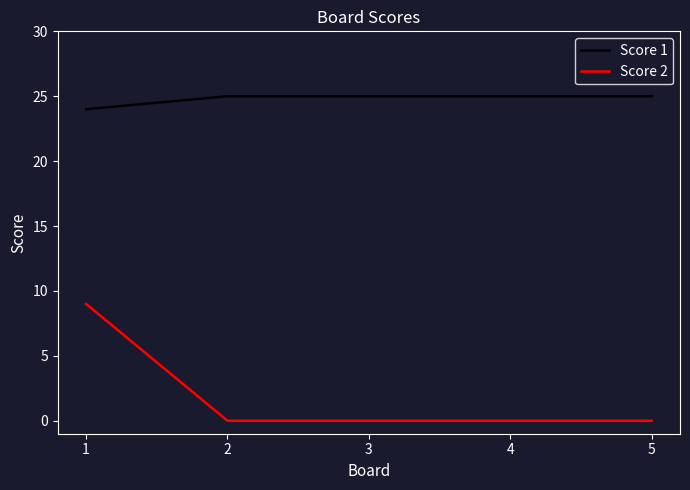

Which series has the largest range (max minus min)?

Score 2